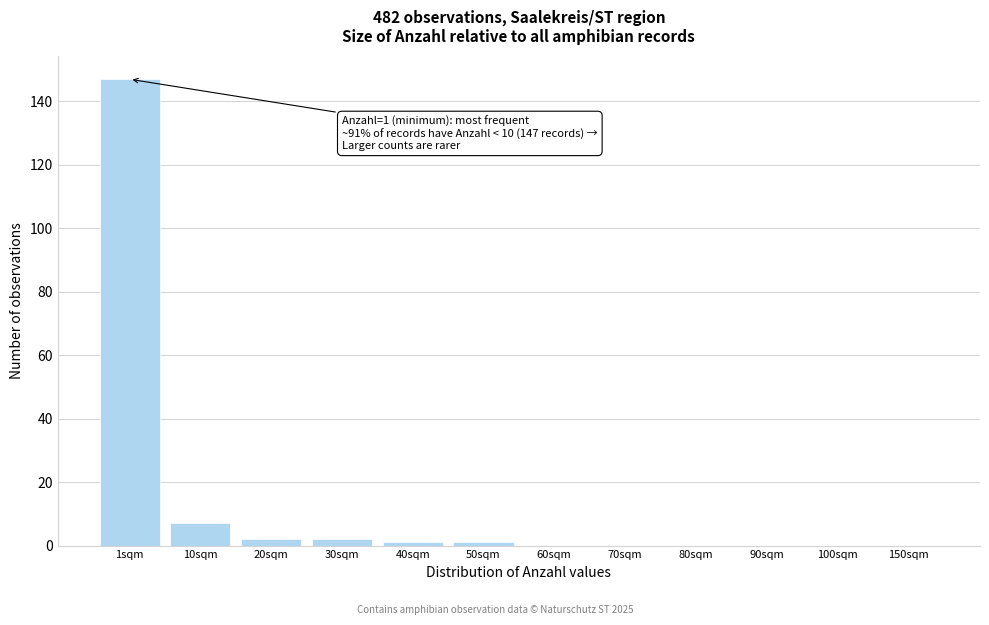

What is the change in value from 1sqm to 100sqm?

-147